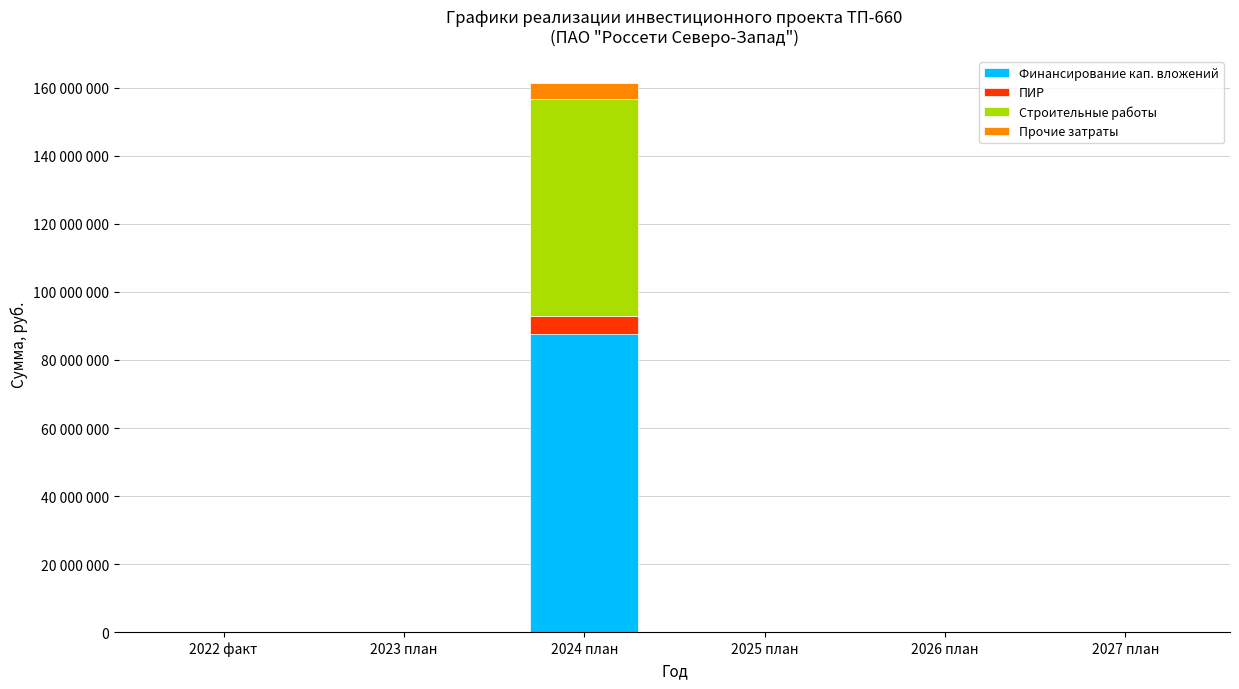

Are the bars grouped side by side (vs. stacked)?

No